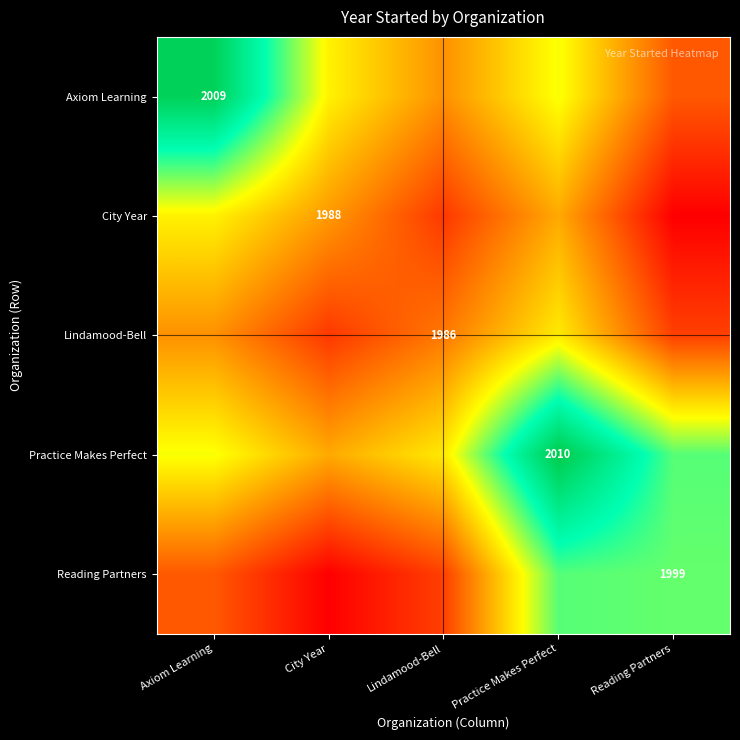

What is the maximum value shown in the chart?

2010.0